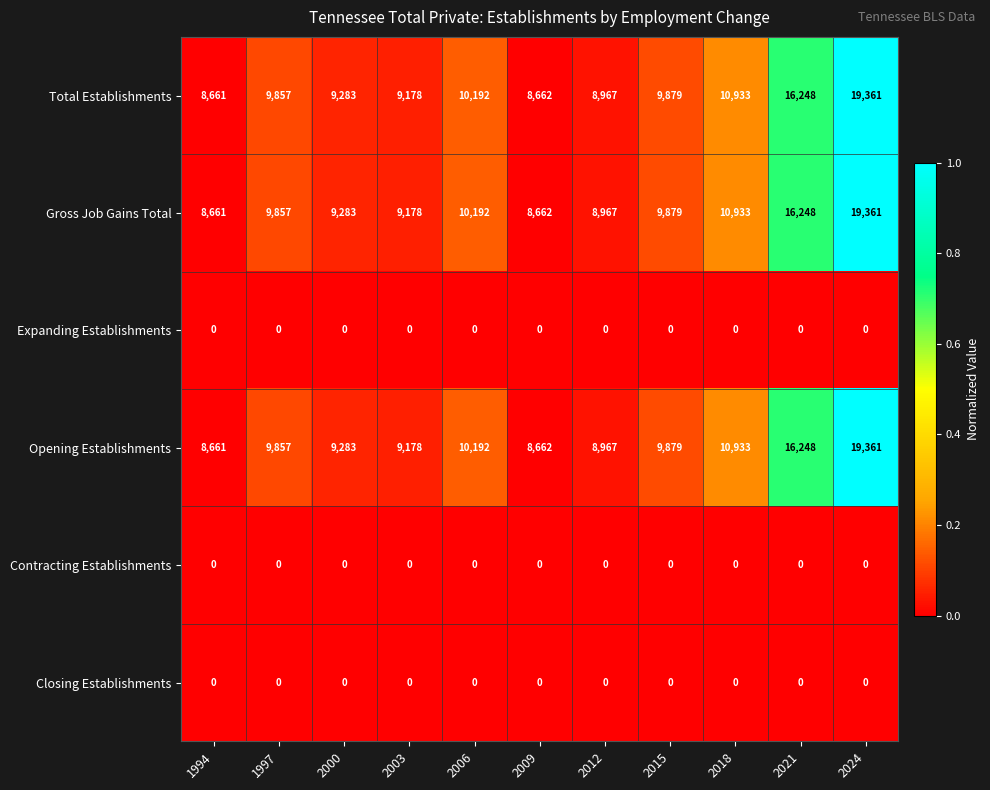

List the labels in order of Opening Establishments value, largest first.

2024, 2021, 2018, 2006, 2015, 1997, 2000, 2003, 2012, 2009, 1994